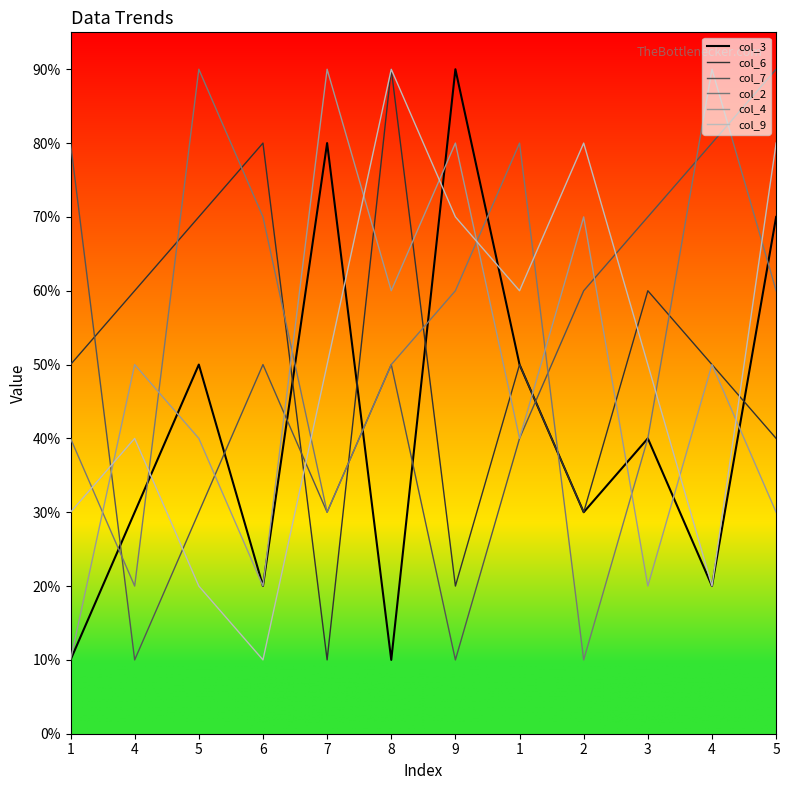

What is the sum of all col_7 values?

60